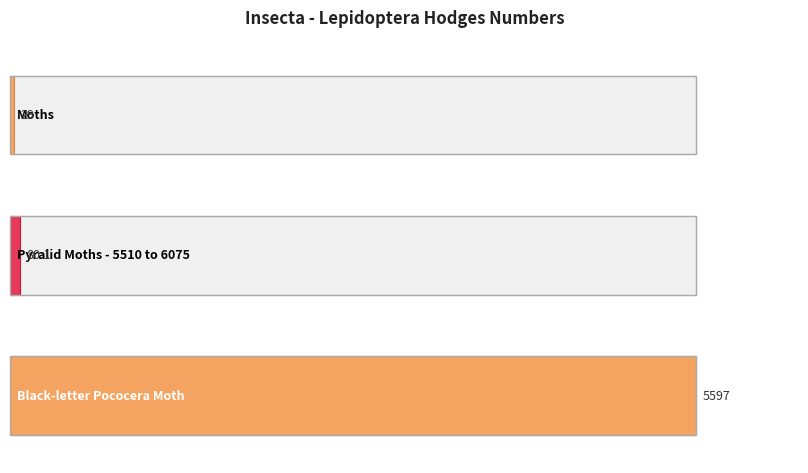

What is the label of the 1st bar from the right?

Black-letter Pococera Moth